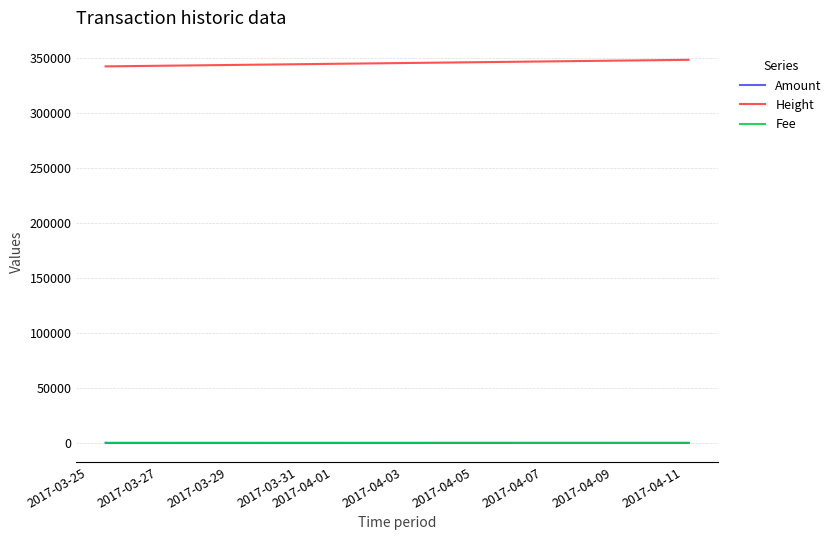

Where is Amount nearest to the value 5?

2017-03-25